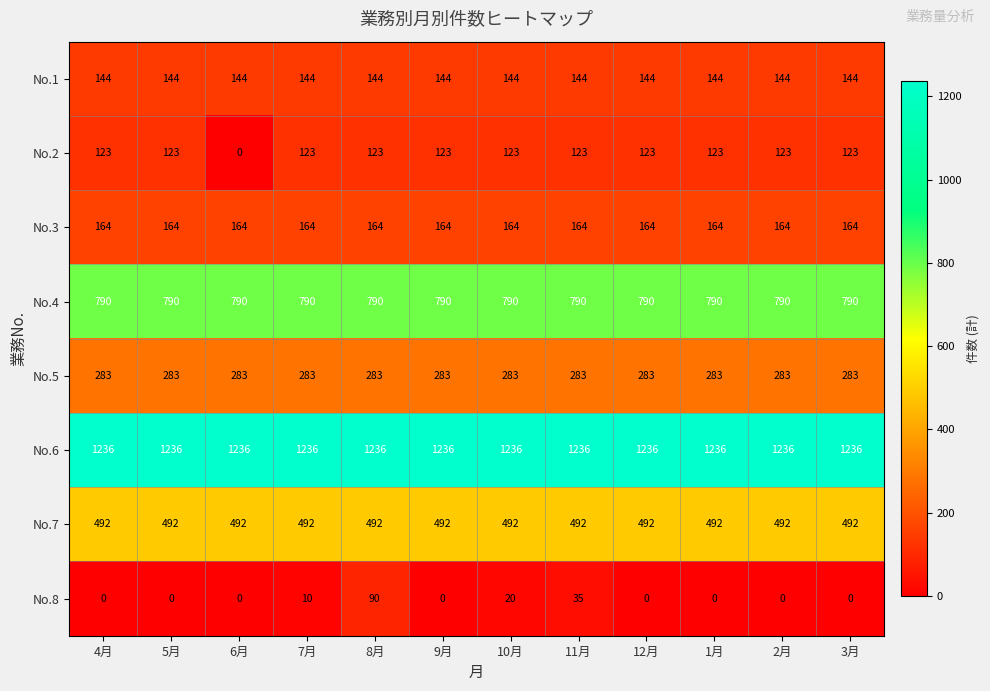

True or false: No.6 has a value of 1236 at 3月.

True